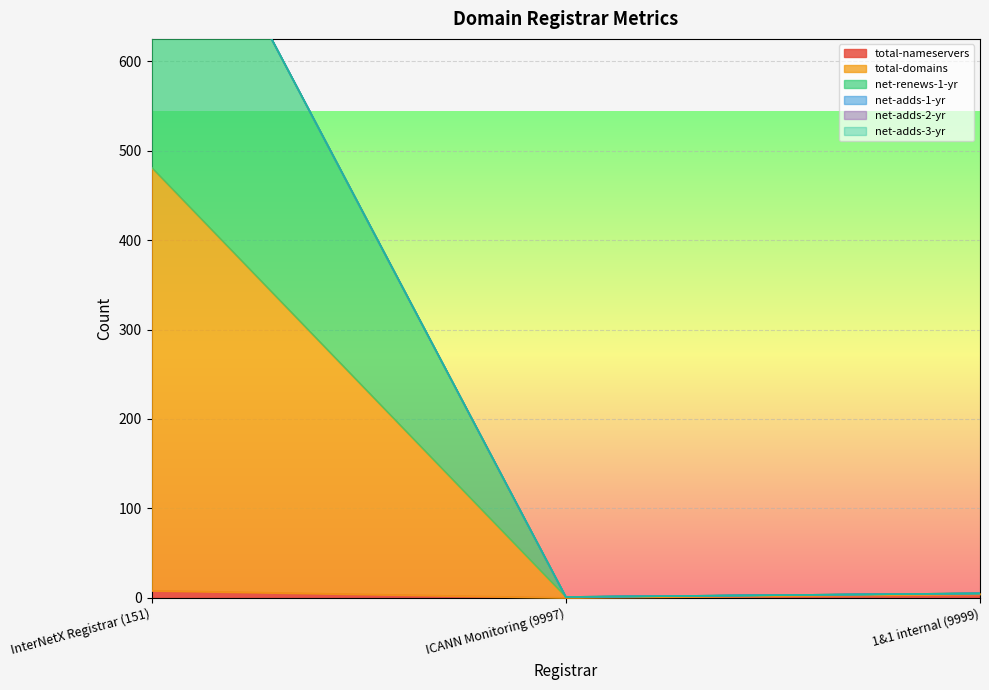

How many data points in net-renews-1-yr are above 5?

1